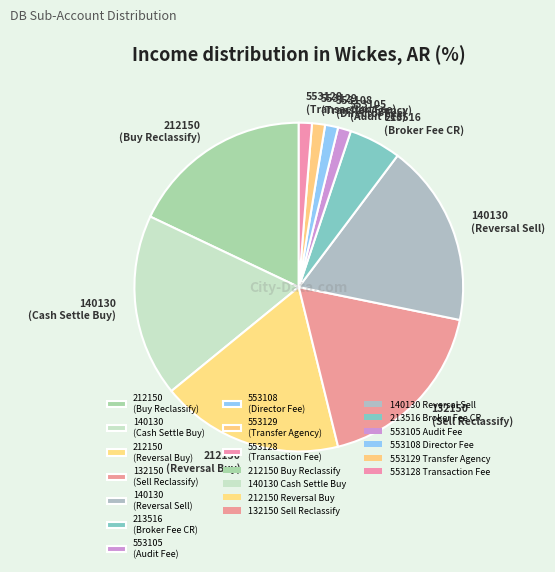

Is there a majority slice in this chart?

No